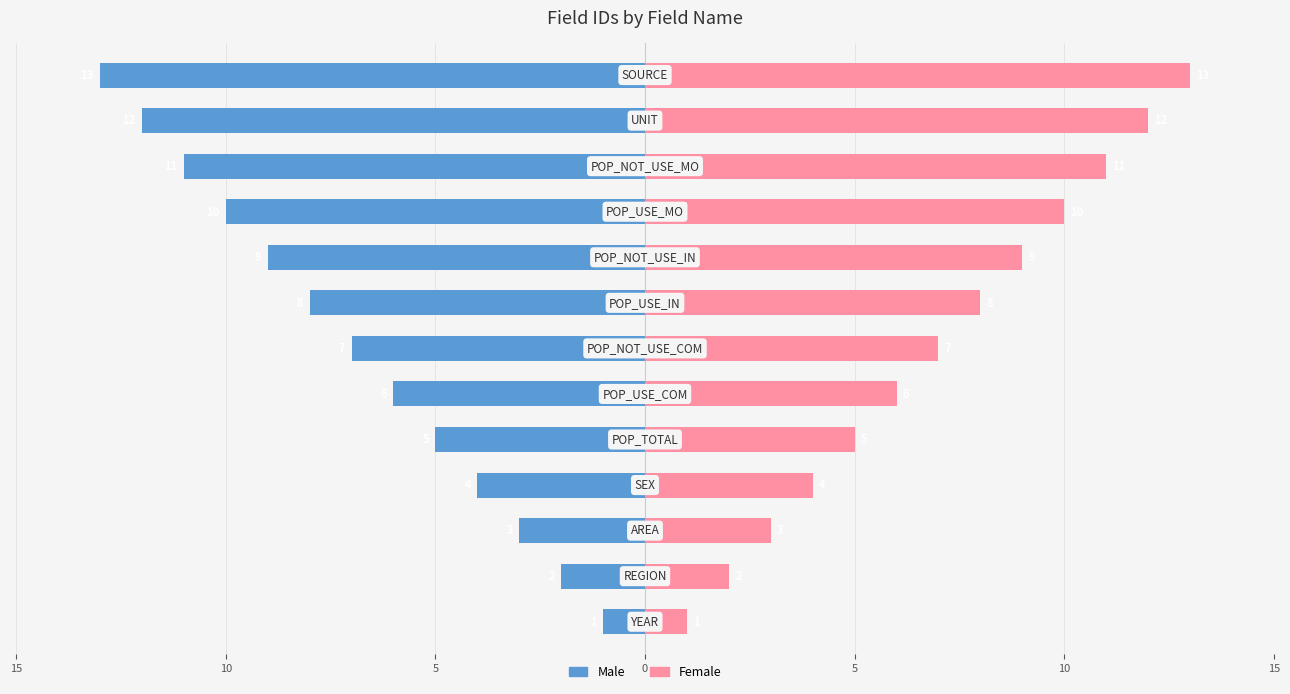

What is the maximum value for Female?

13